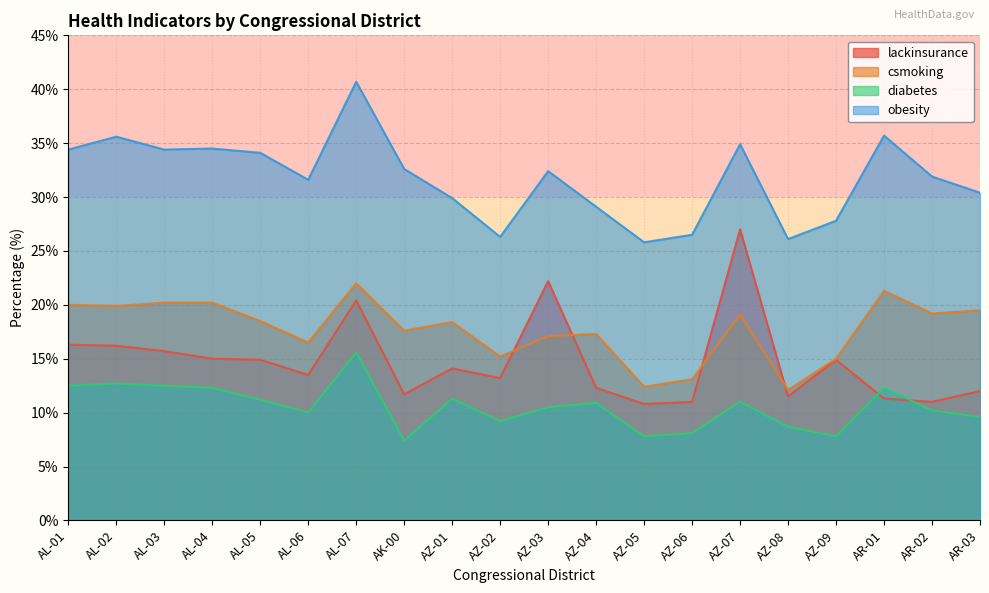

Which series has the largest range (max minus min)?

lackinsurance